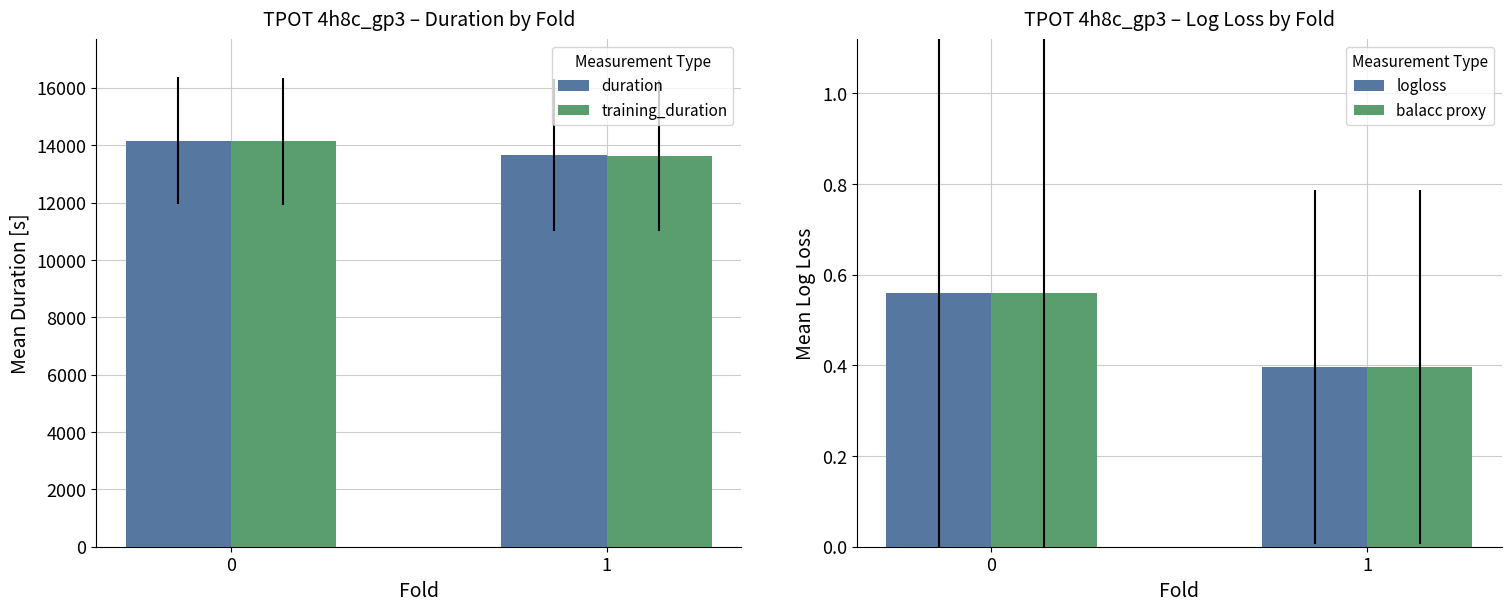

Reading left to right, extract all data points from this chart.

duration: 0=14155.7	1=13651.7
training_duration: 0=14134.6	1=13630.0
logloss: 0=0.6	1=0.4
balacc proxy: 0=0.6	1=0.4